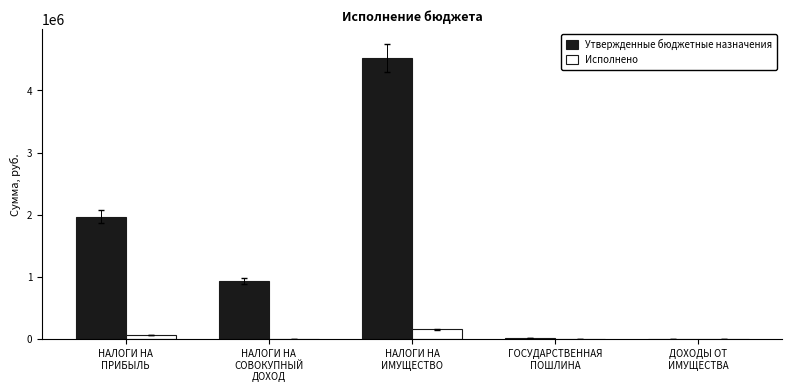

What is the sum of all Исполнено values?

222694.8